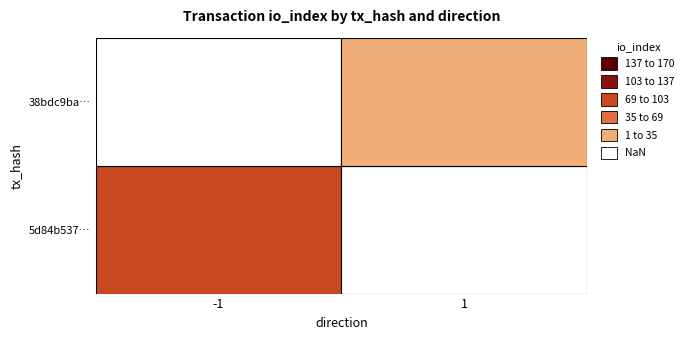

Read the 38bdc9ba96da346cb669f2eeb691fed33351c82 value at direction.

1